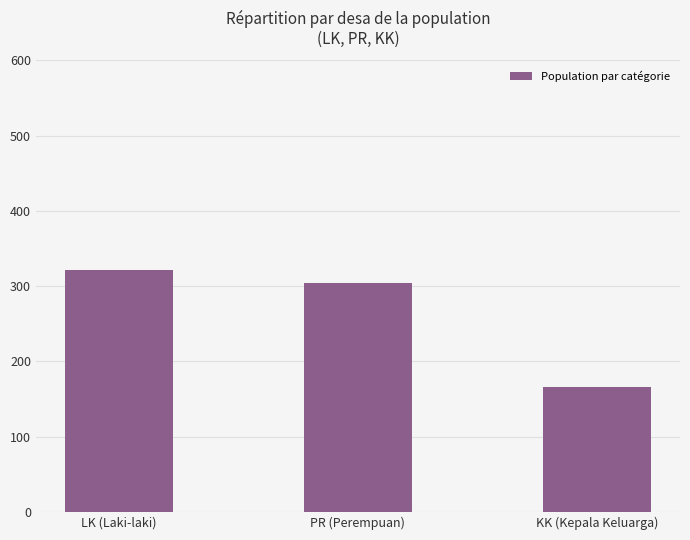

Count the number of categories in the chart.

3